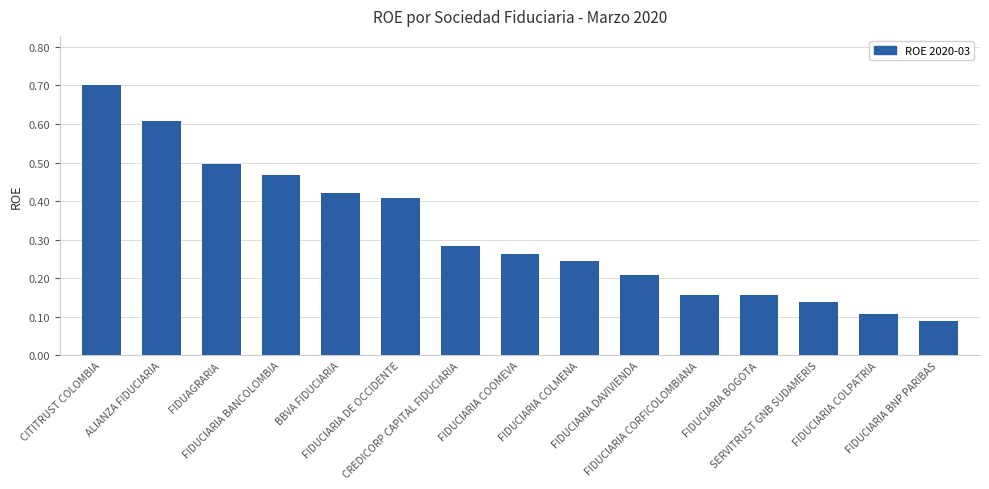

Count the values in the range 0 to 1.

15